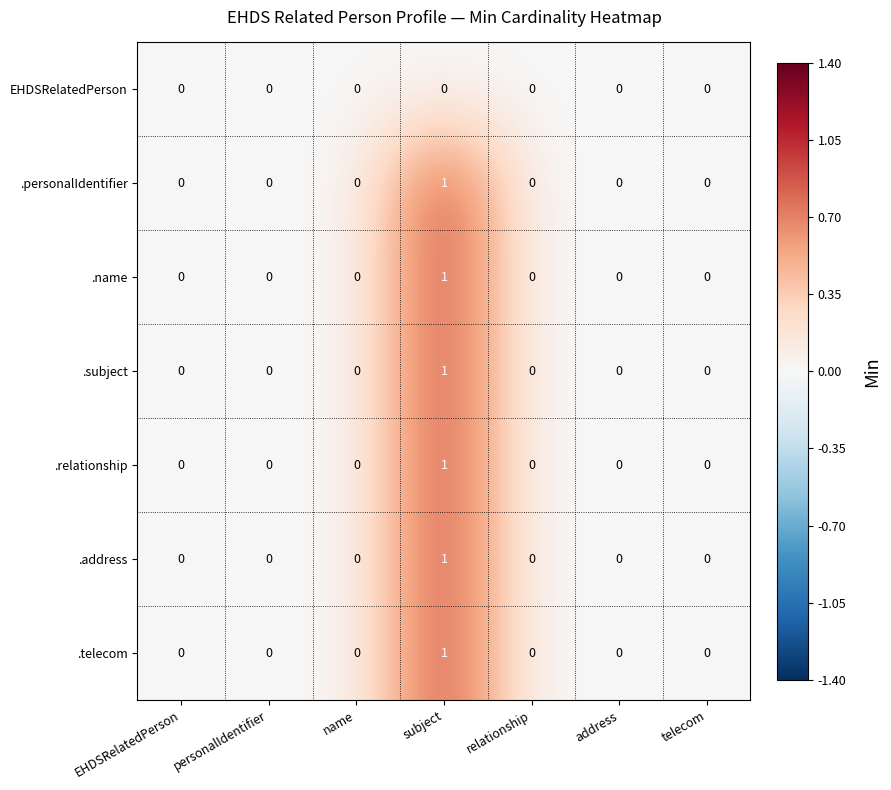

At which category is the sum across all series the highest?

subject